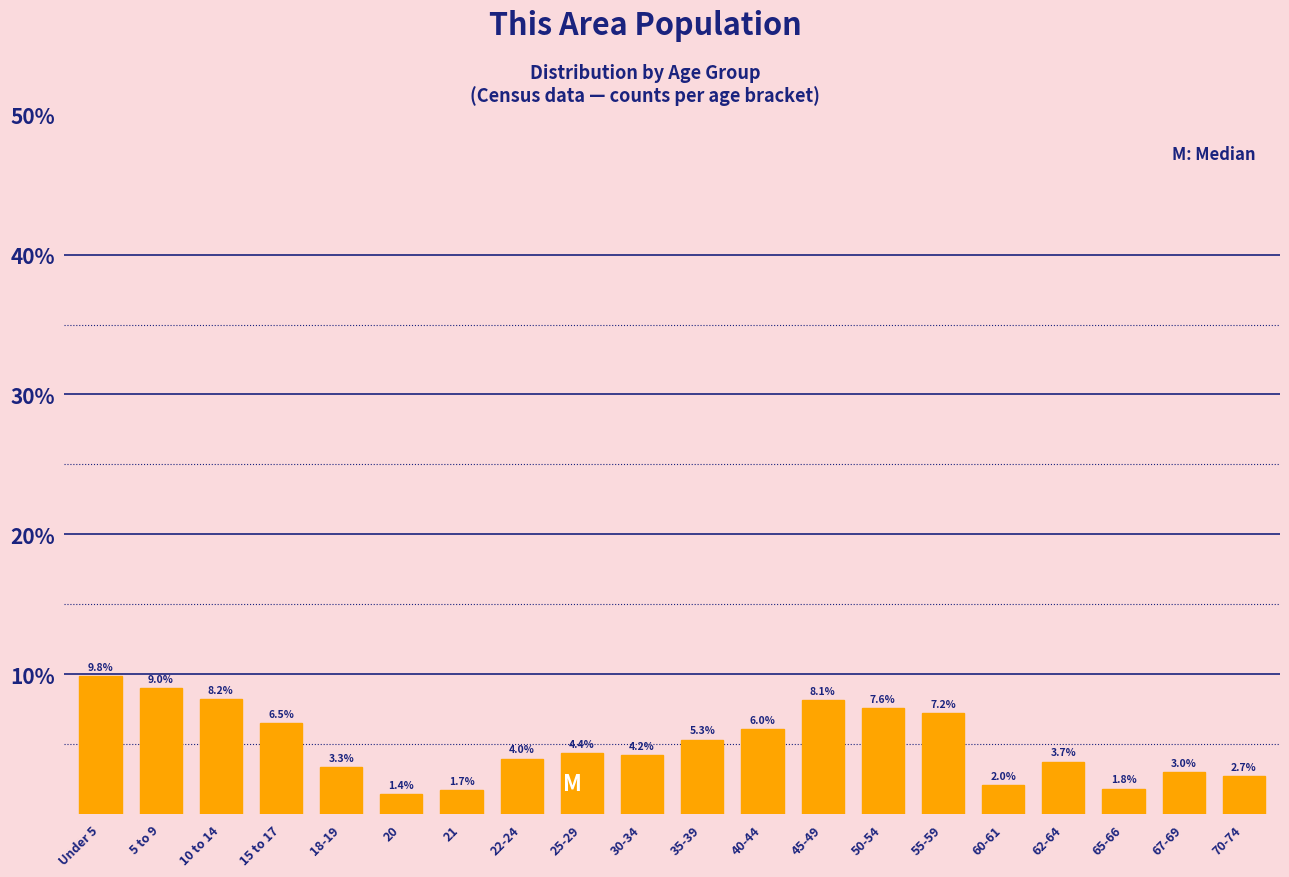

Reading left to right, extract all data points from this chart.

Under 5=9.8	5 to 9=9.0	10 to 14=8.2	15 to 17=6.5	18-19=3.3	20=1.4	21=1.7	22-24=4.0	25-29=4.4	30-34=4.2	35-39=5.3	40-44=6.0	45-49=8.1	50-54=7.6	55-59=7.2	60-61=2.0	62-64=3.7	65-66=1.8	67-69=3.0	70-74=2.7